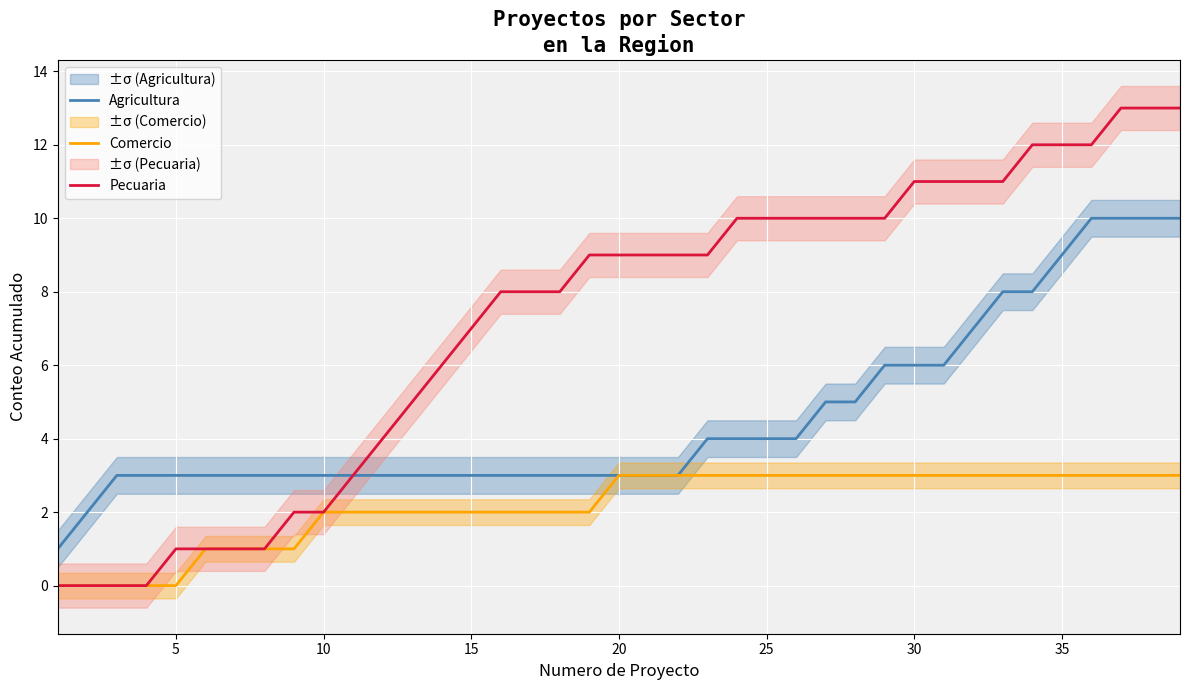

What is the difference between the maximum and minimum values in the Comercio series?

3